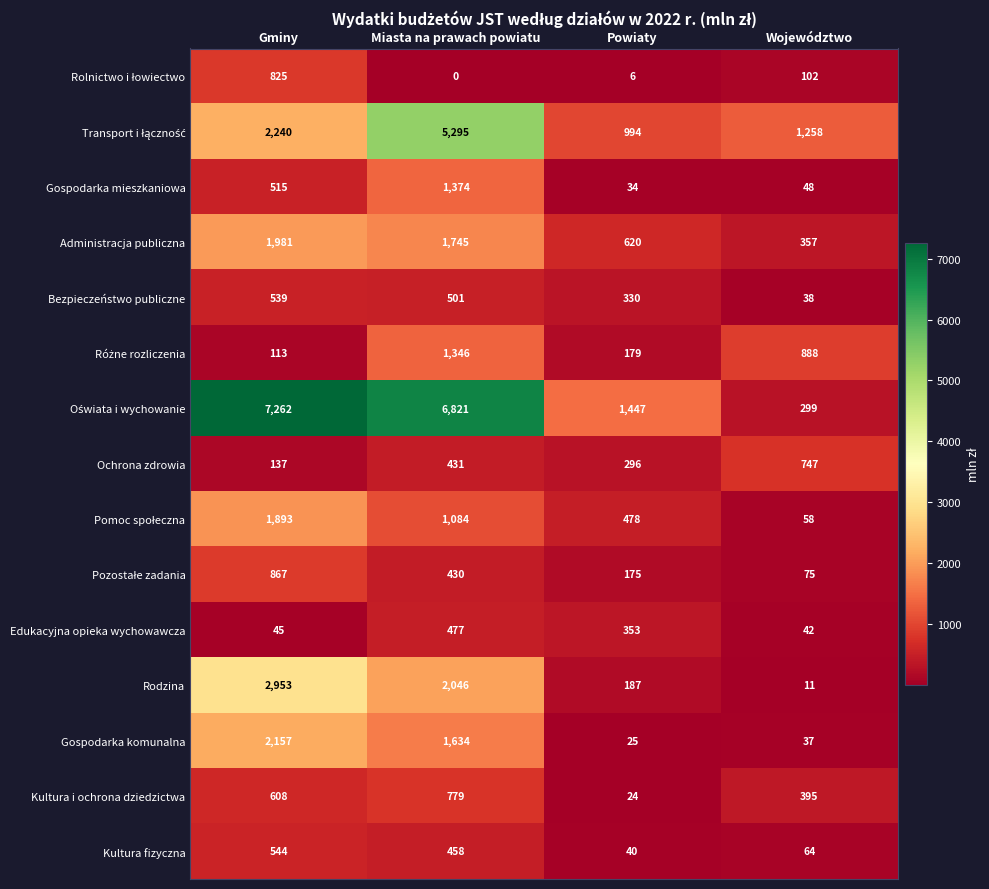

What is the lowest value of the Ochrona zdrowia series?

137